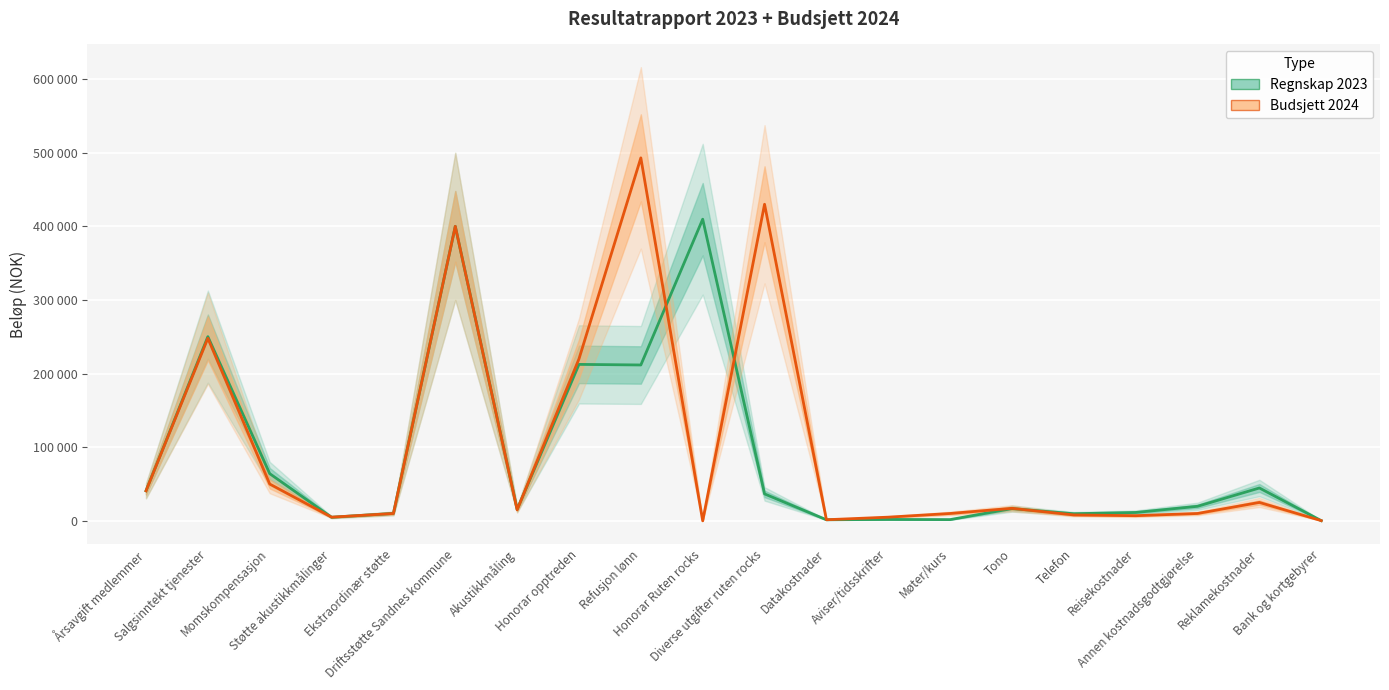

Which series ends up on top after the final intersection of Budsjett 2024 and Regnskap 2023?

Budsjett 2024